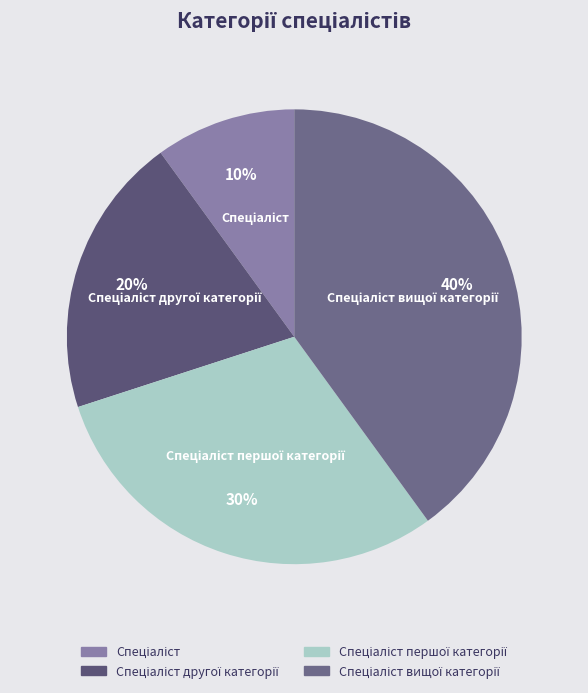

Is there any slice that represents more than half of the pie?

No